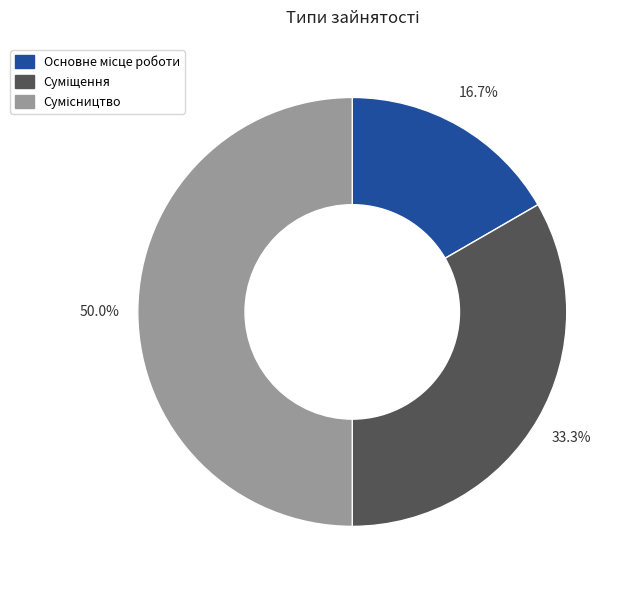

Count the number of slices in the pie.

3